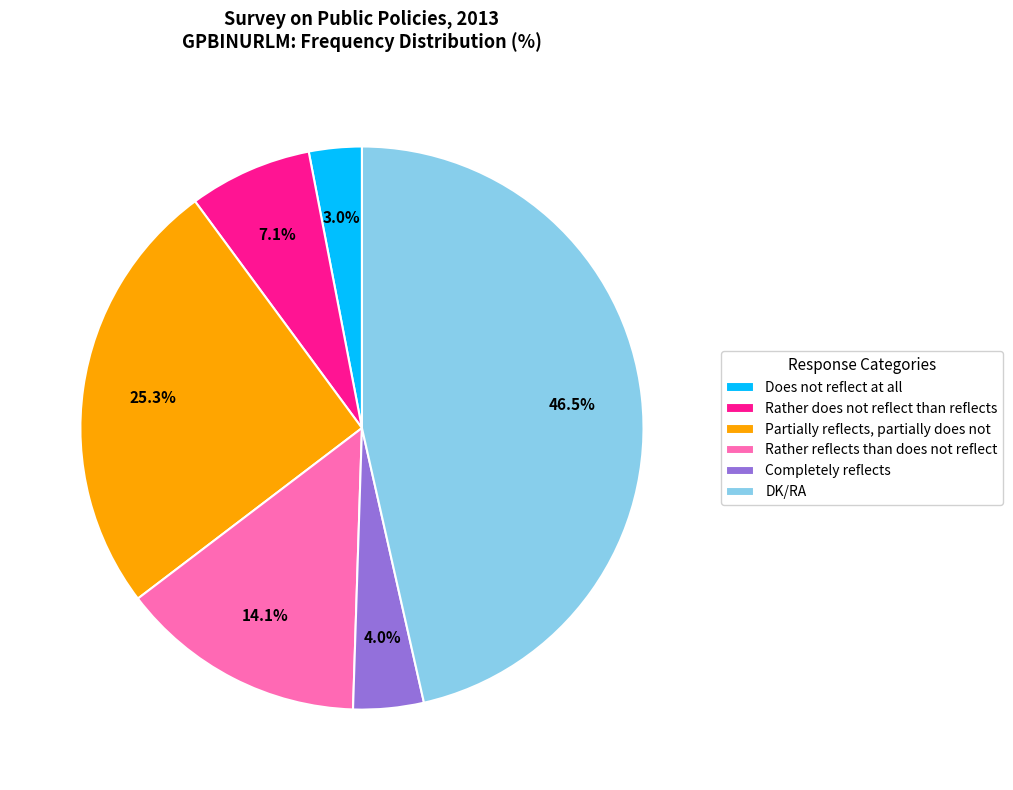

To the nearest percent, what is the average slice percentage?

17%